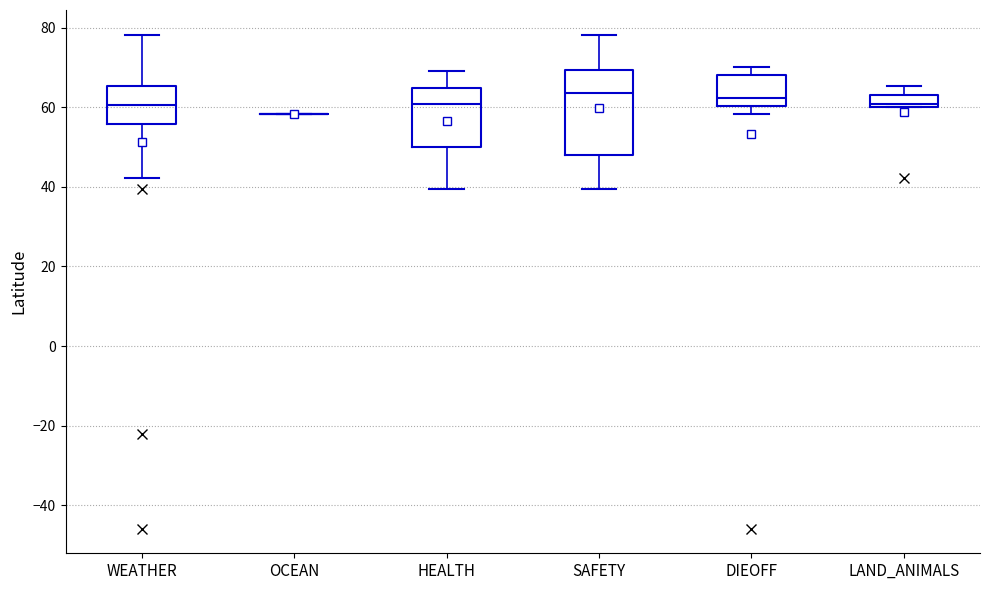

Reading left to right, transcribe this box plot: for each box, give where its median line is, the range the box spans, and where its two whiskers end, as read against the y-axis. The values are not printed on the chart, so give them approximately, as read against the axis.

WEATHER: median 60, box 56 to 66, whiskers 42 to 78
OCEAN: box collapsed to a line at 58, whiskers 58 to 58
HEALTH: median 60, box 50 to 64, whiskers 40 to 70
SAFETY: median 64, box 48 to 70, whiskers 40 to 78
DIEOFF: median 62, box 60 to 68, whiskers 58 to 70
LAND_ANIMALS: median 60 (just above the box's lower edge), box 60 to 64, whiskers 60 to 66